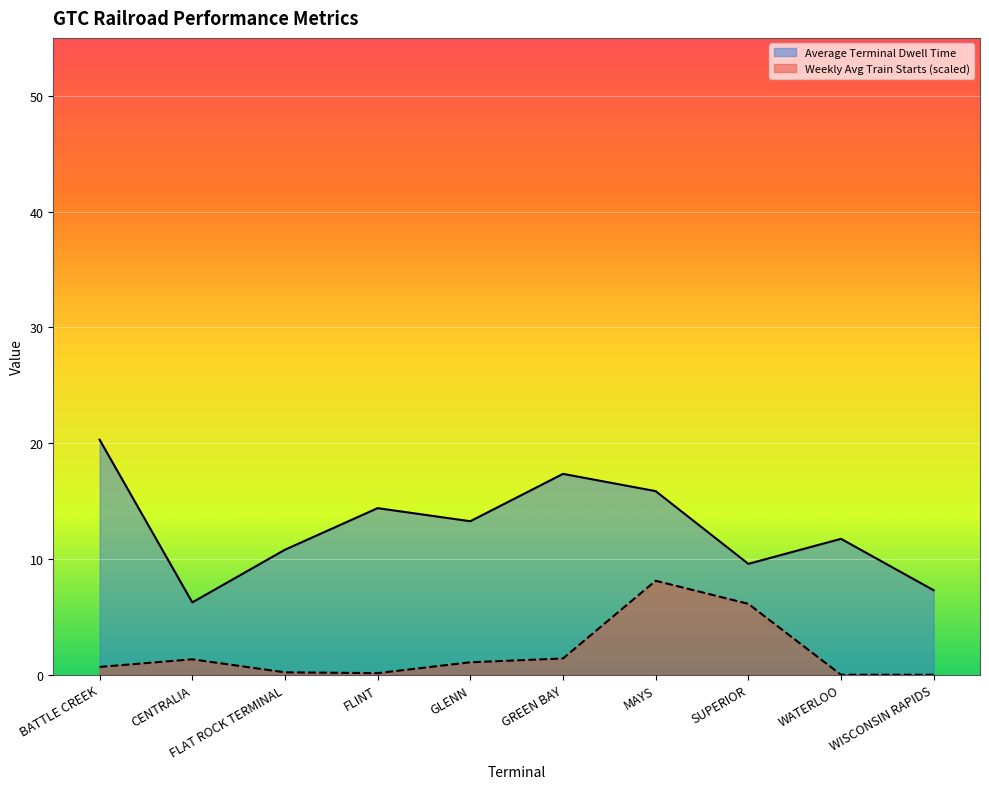

List the series in order of their overall mean, lowest first.

Weekly Avg Train Starts (scaled), Average Terminal Dwell Time